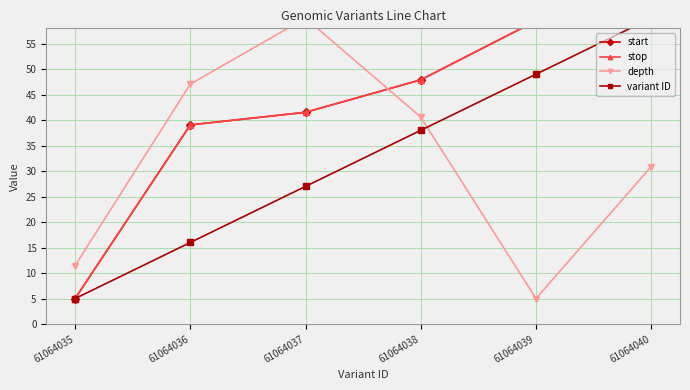

What are all the series names shown in the legend?

start, stop, depth, variant ID